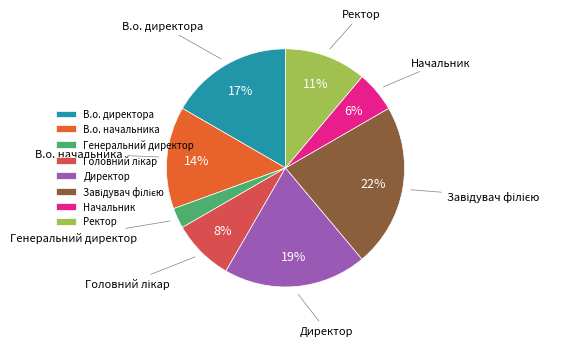

To the nearest percent, what portion does В.о. директора represent?

17%